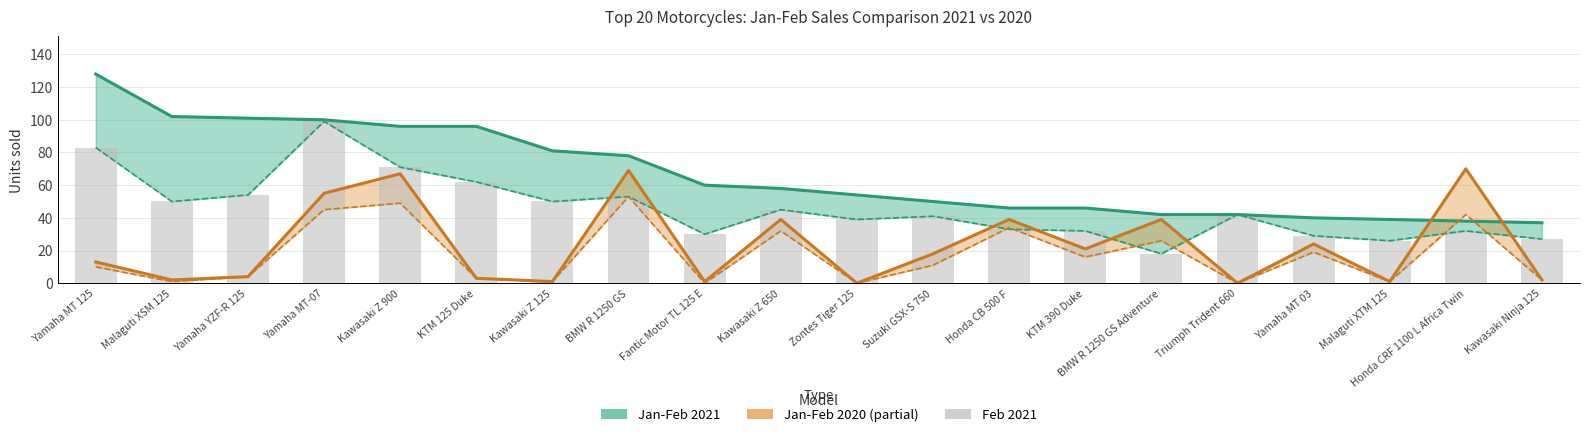

At which label is Jan-Feb 2021 closest to 82?

Kawasaki Z 125